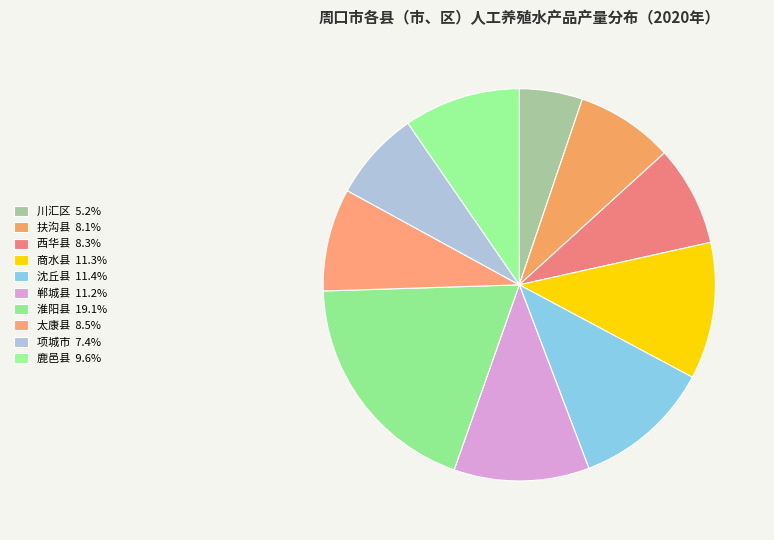

To the nearest percent, what is the combined percentage of 淮阳县 and 太康县?

28%